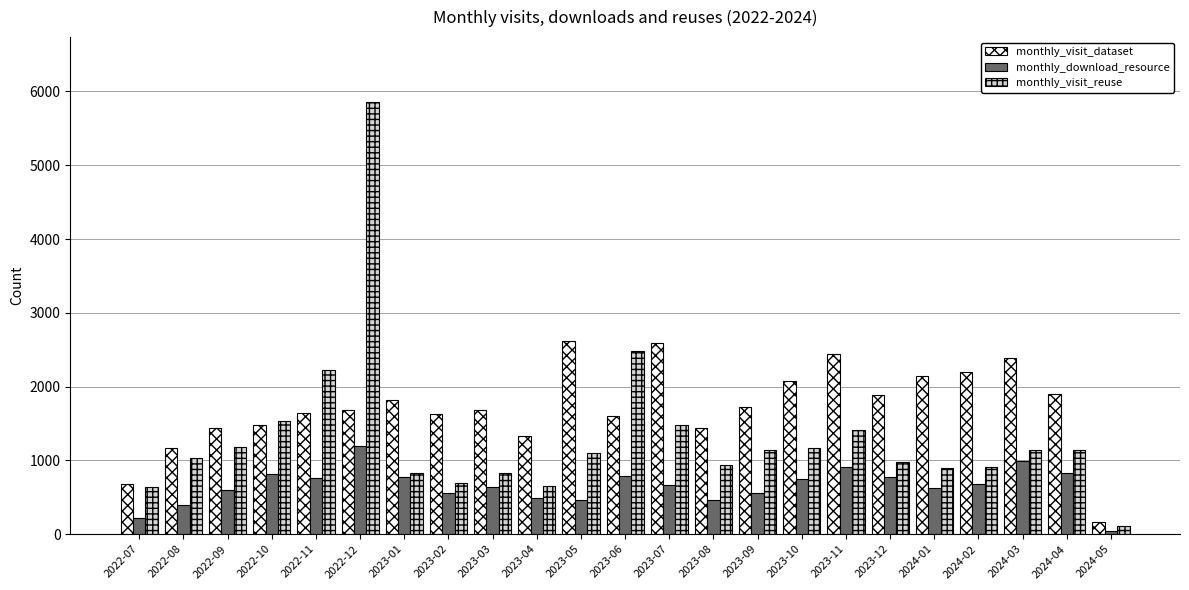

At 2023-01, list the series in order from largest to smallest.

monthly_visit_dataset, monthly_visit_reuse, monthly_download_resource